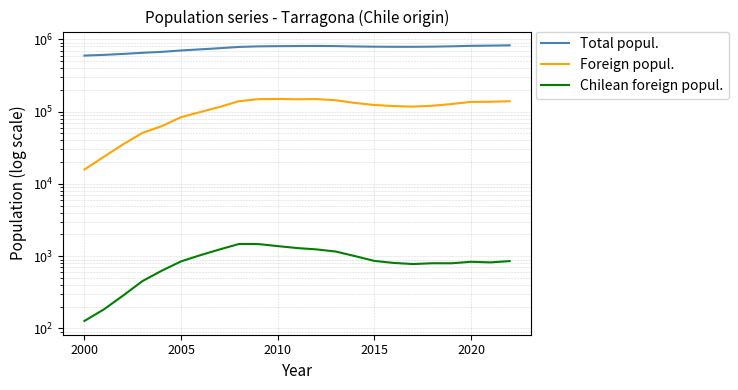

True or false: Chilean foreign popul. has more than 0 interior local peaks.

True